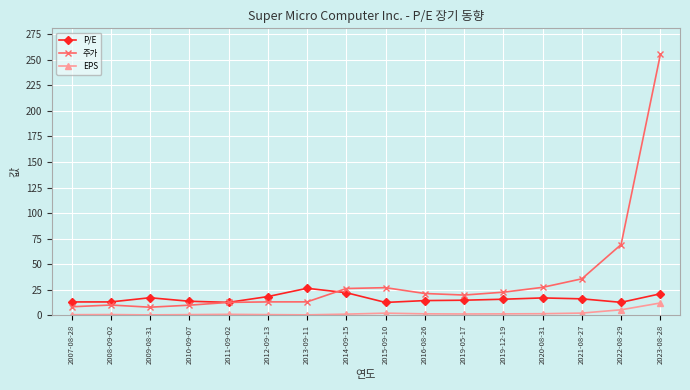

Which series has the largest range (max minus min)?

주가